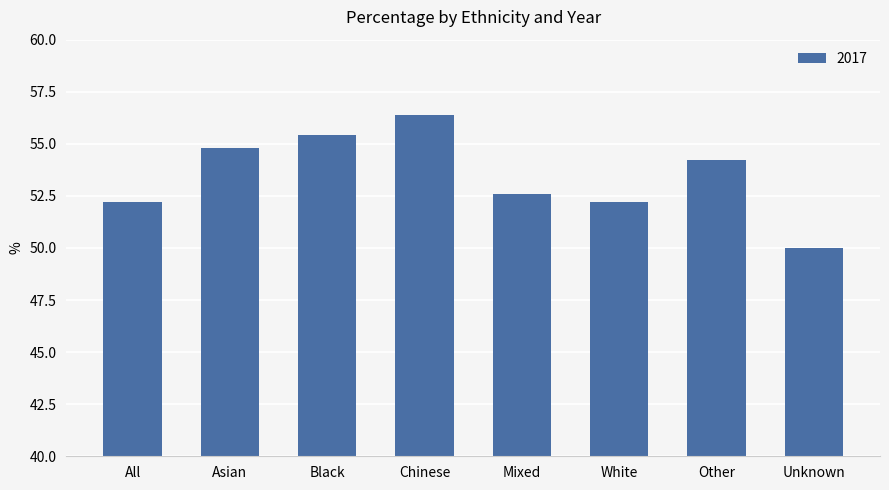

Reading left to right, transcribe all the data shown in this chart.

All=52.2	Asian=54.8	Black=55.4	Chinese=56.4	Mixed=52.6	White=52.2	Other=54.2	Unknown=50.0